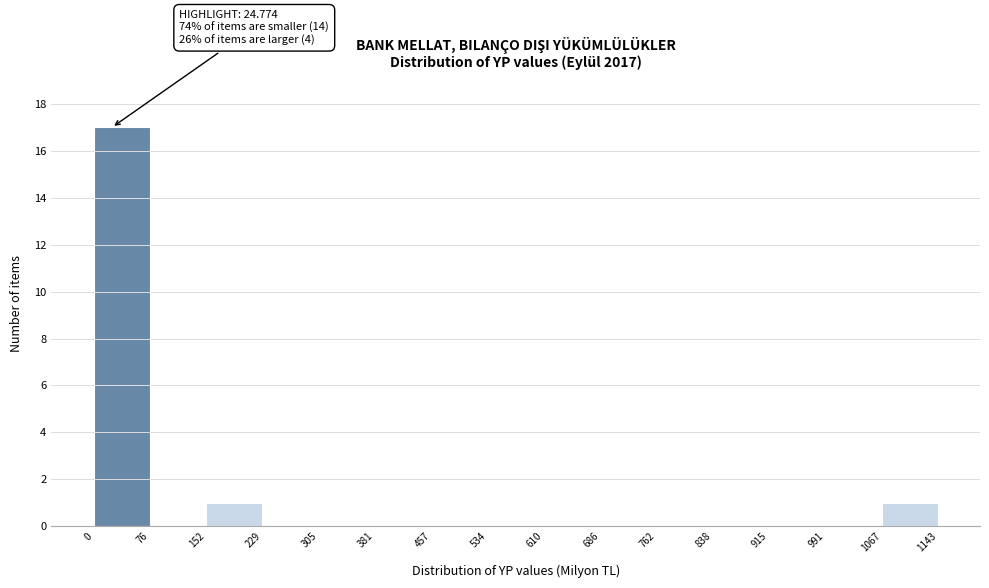

Over which range of the x-axis is the bar tallest?

0 to 76